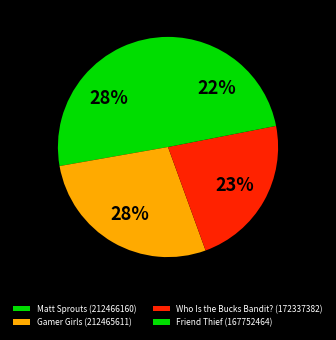

Is it true that Who Is the Bucks Bandit? (172337382) is 23% of the pie?

True